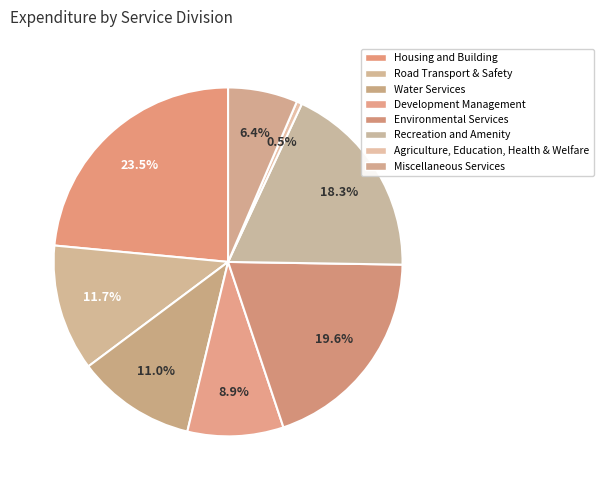

How many slices are in this pie chart?

8